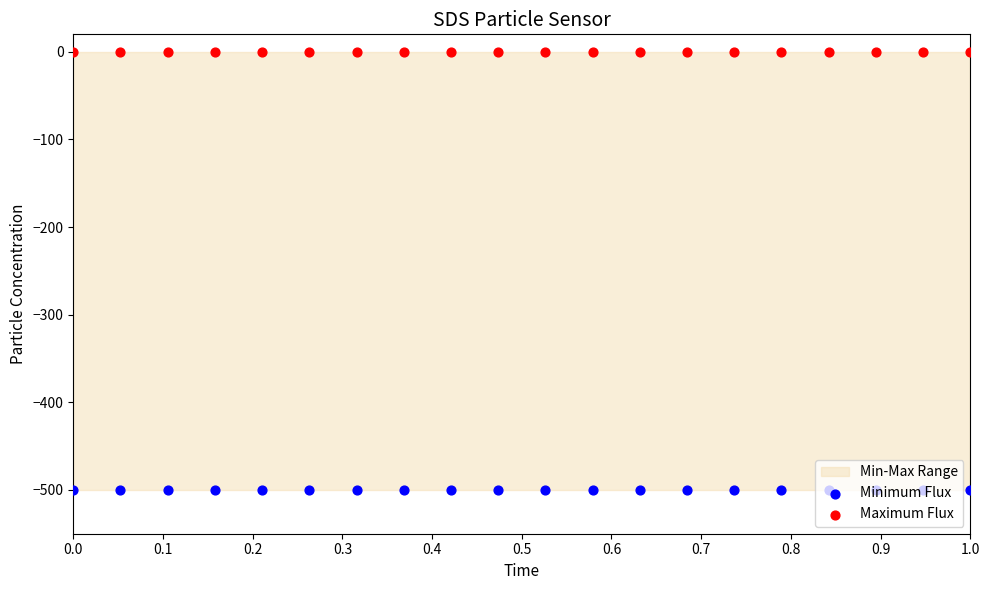

At how many categories does at least one series exceed -381?

20